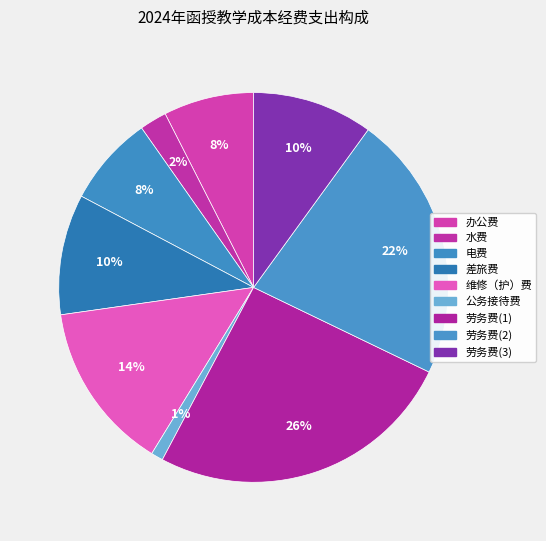

Approximately how many times larger is the value at 办公费 compared to 劳务费(3)?

0.8